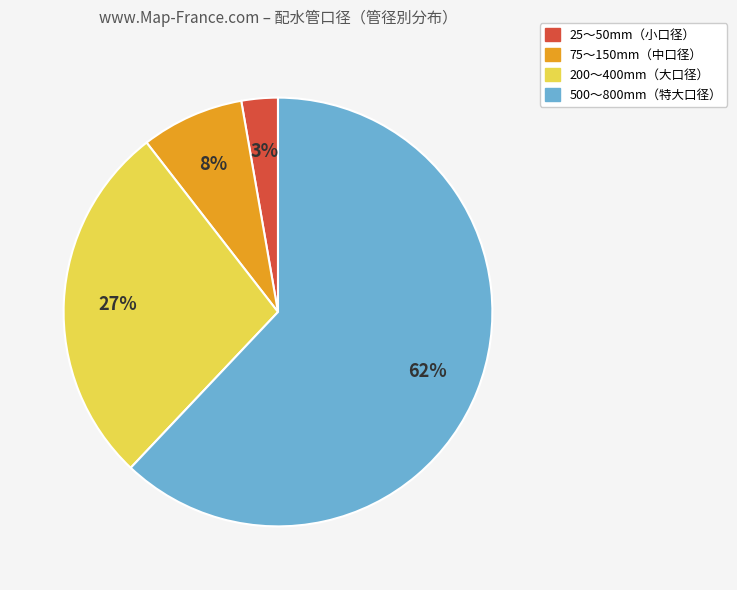

Is there a majority slice in this chart?

Yes